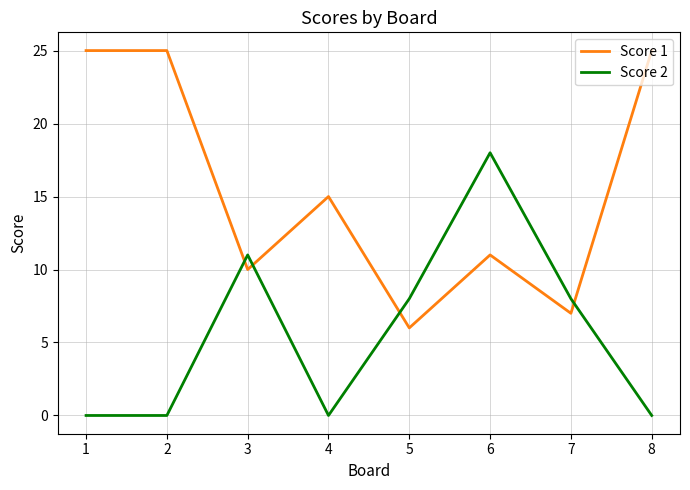

How many lines are shown in the chart?

2